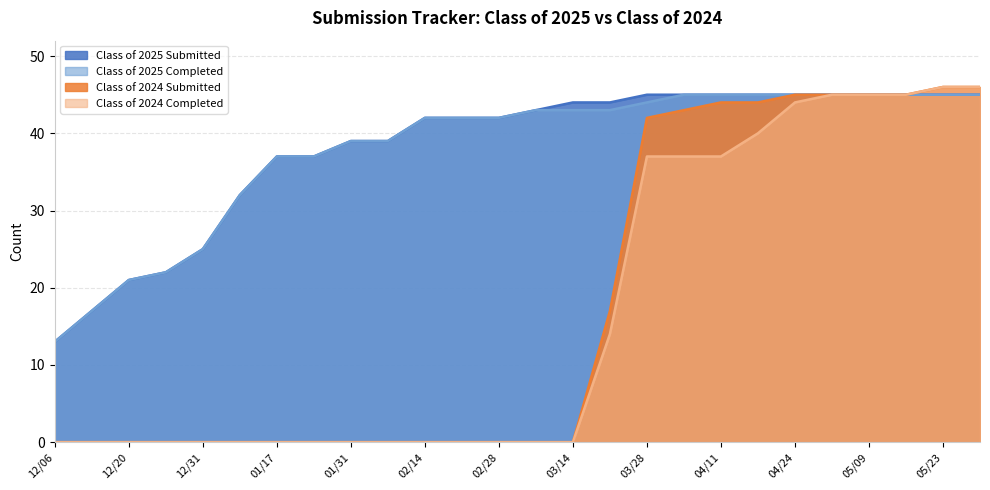

True or false: Class of 2025 Submitted has a value of 13 at 12/06.

True